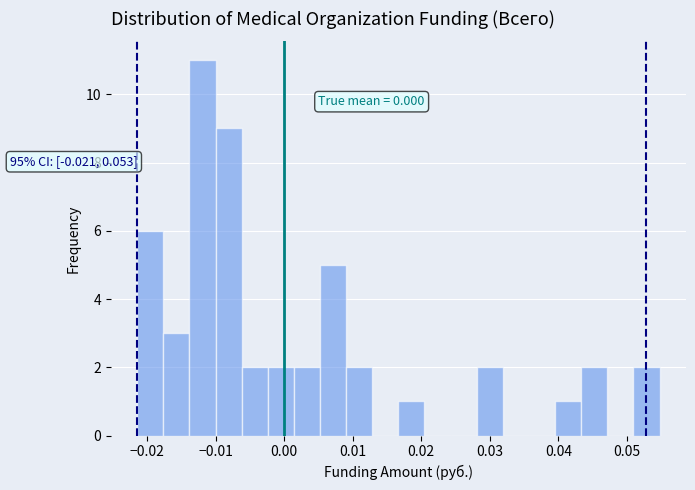

Around what value on the x-axis is the tallest bar? Give the approximate position of its centre, as read against the axis.

-0.012